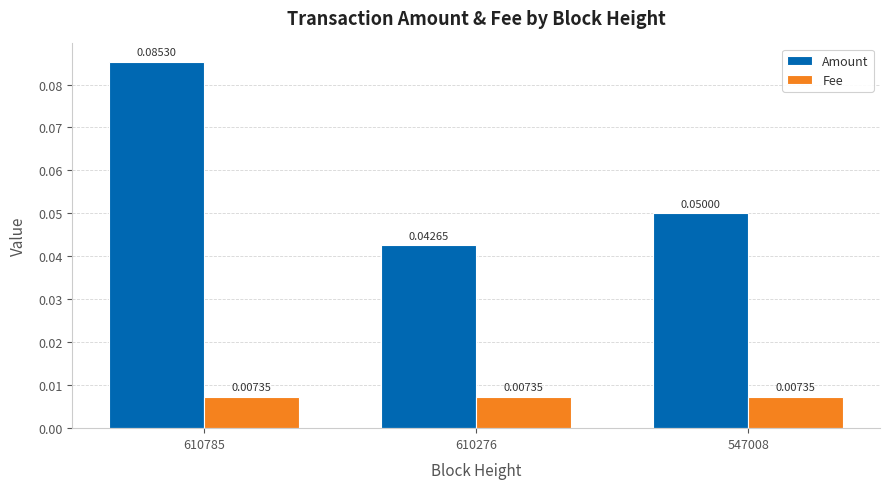

Which series has the largest total across all categories?

Amount